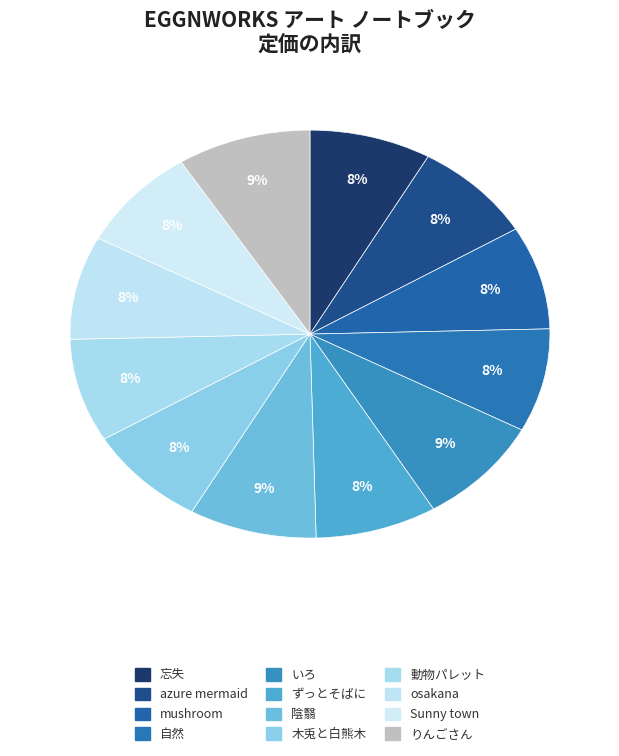

Count the number of slices in the pie.

12